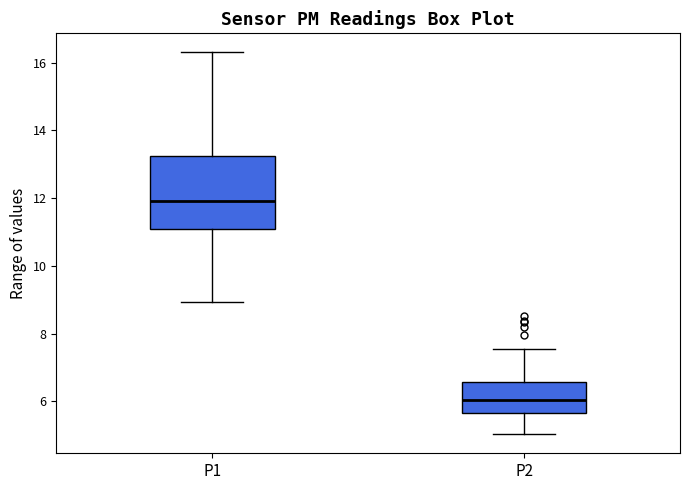

Reading left to right, transcribe this box plot: for each box, give where its median line is, the range the box spans, and where its two whiskers end, as read against the y-axis. The values are not printed on the chart, so give them approximately, as read against the axis.

P1: median 12.0, box 11.0 to 13.2, whiskers 9.0 to 16.4
P2: median 6.0, box 5.6 to 6.6, whiskers 5.0 to 7.6